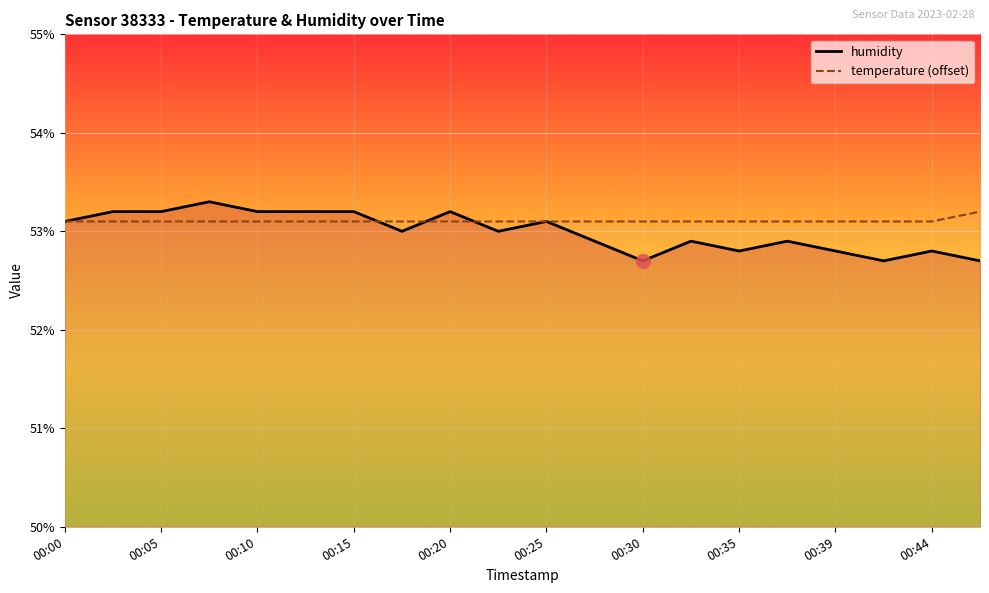

What is the spread (max minus min) of values at 00:39?

0.3